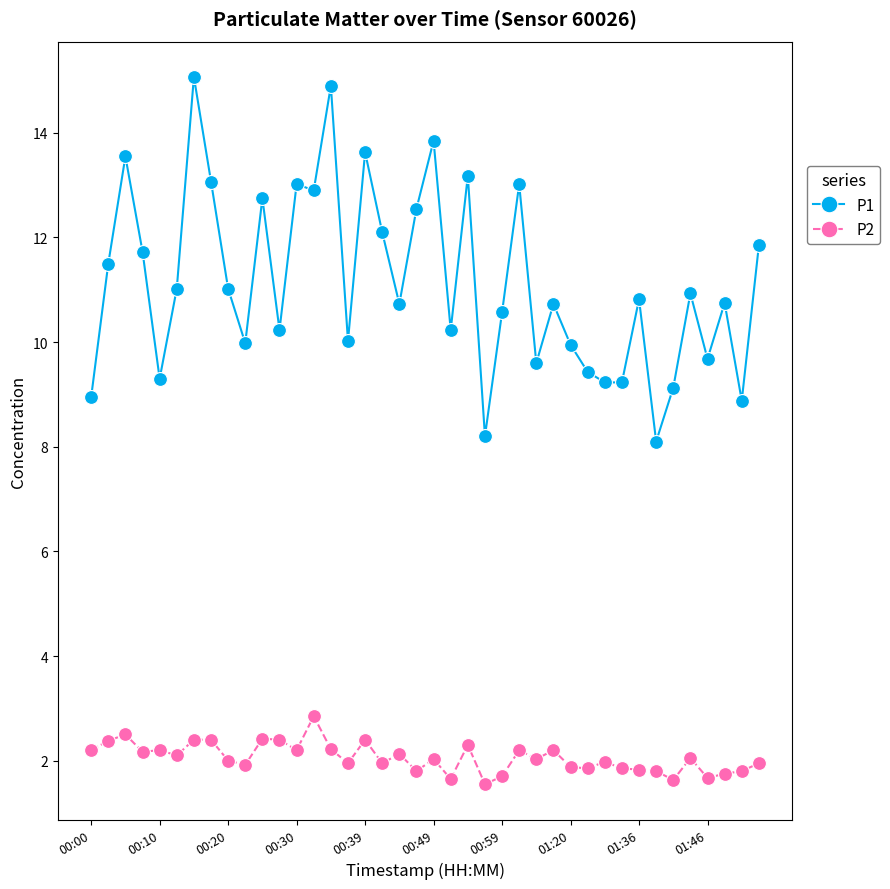

True or false: P1 has more than 1 points higher than both neighbors.

True